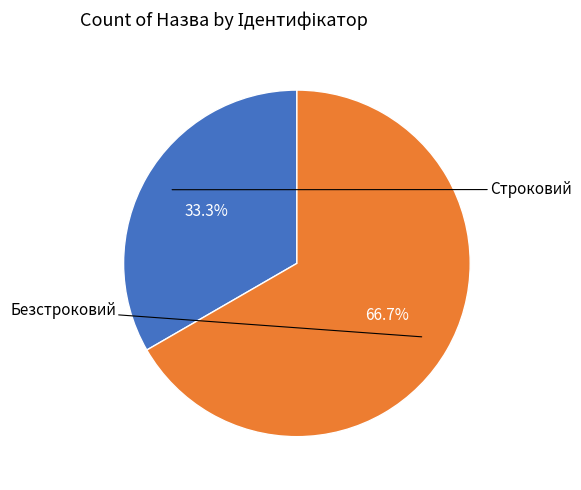

To the nearest percent, what is the difference between the largest and smallest slice percentages?

33%